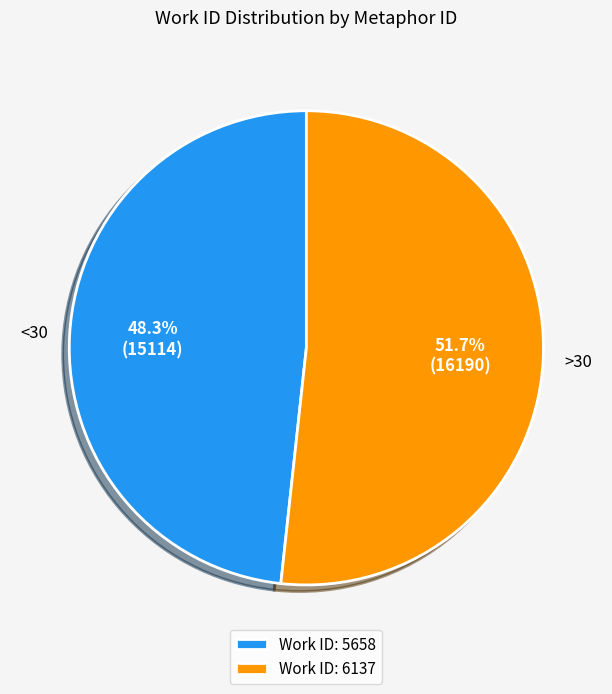

What is the ratio of the value at Work ID: 5658 to the value at Work ID: 6137?

0.9